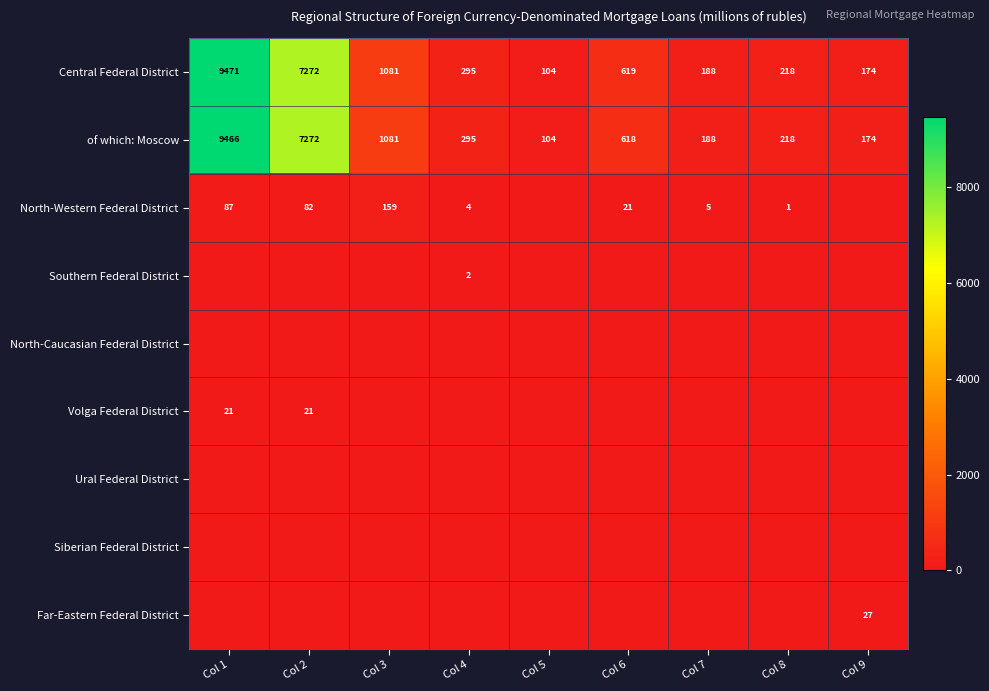

Rank the categories by of which: Moscow value from highest to lowest.

Col 1, Col 2, Col 3, Col 6, Col 4, Col 8, Col 7, Col 9, Col 5